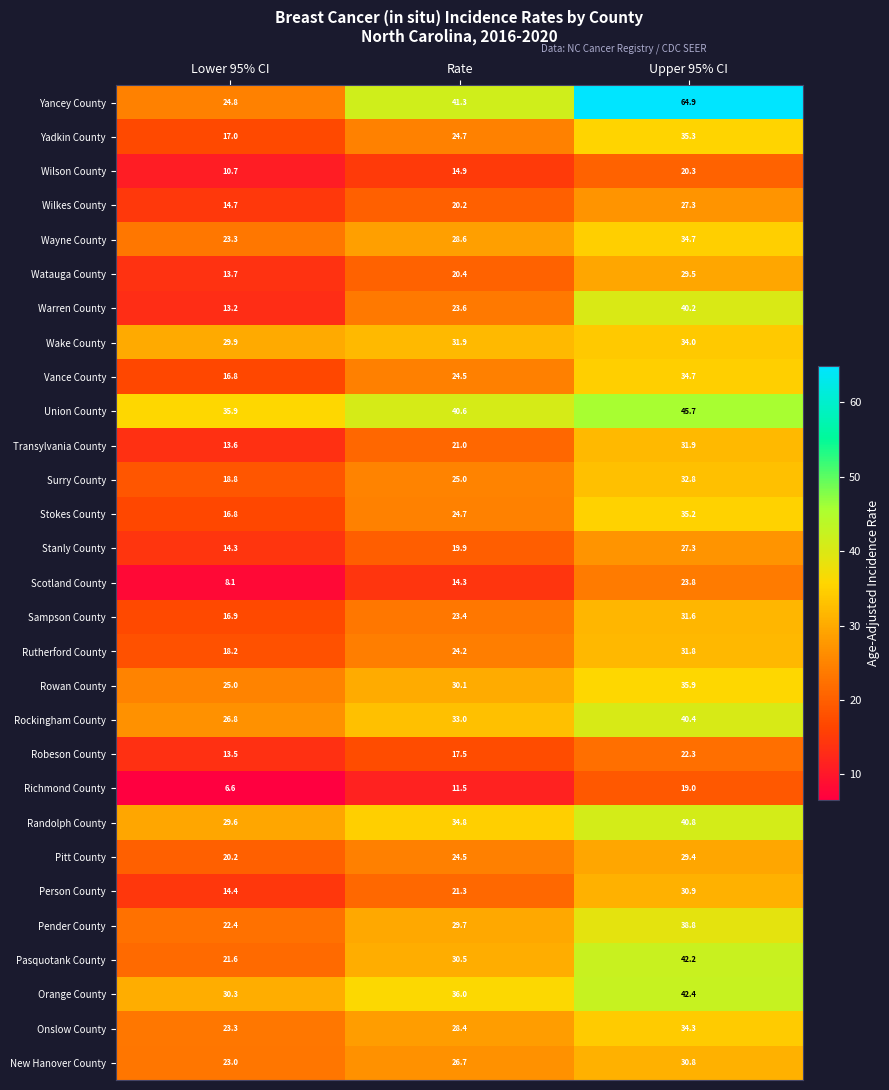

What is the spread (max minus min) of values at Rate?

29.8